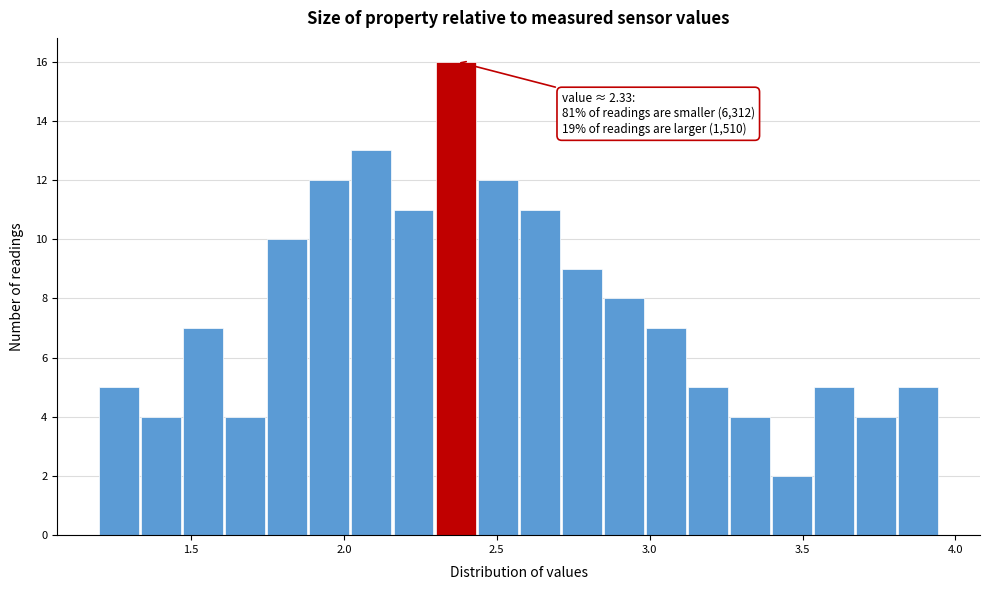

Read against the x-axis, roughly where is the centre of the tallest bar?

2.35